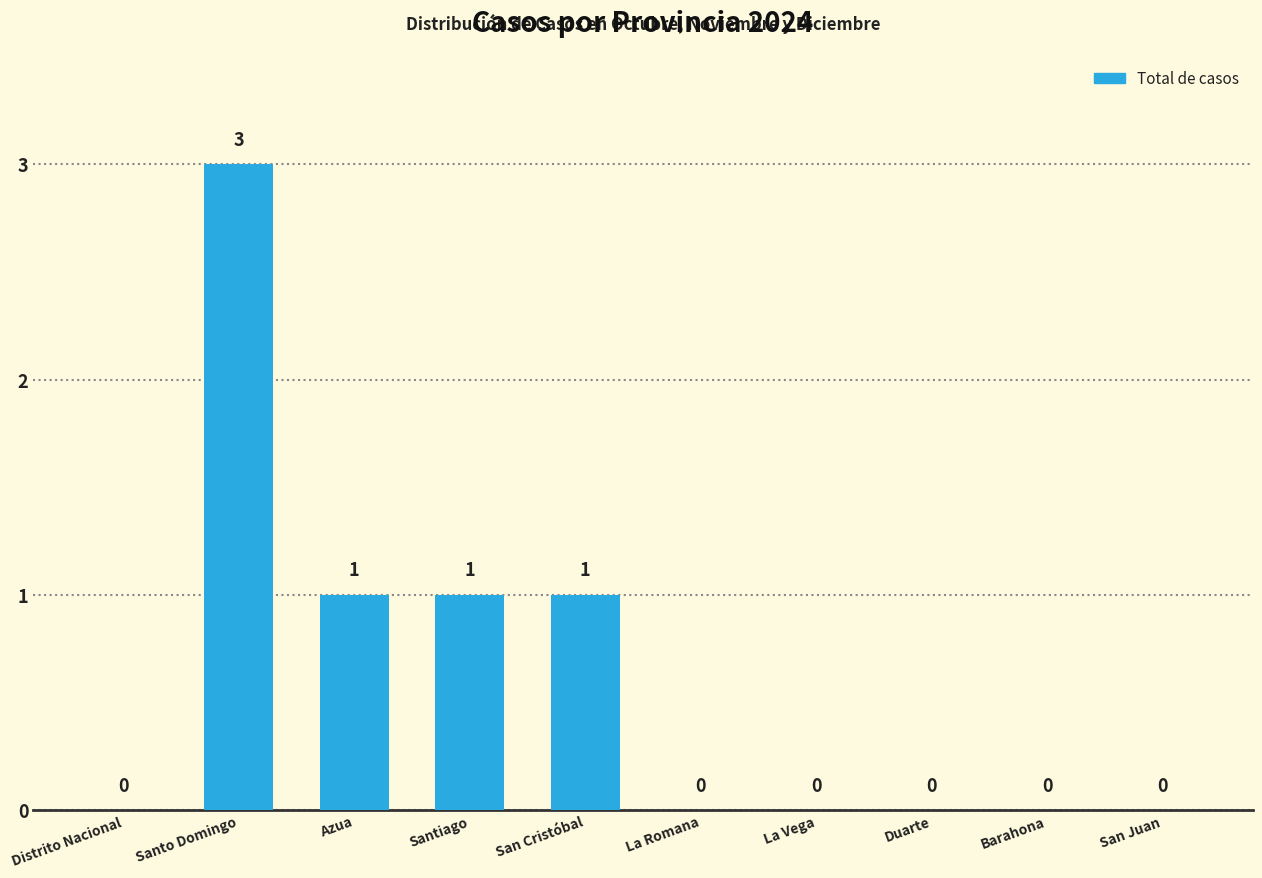

Is it true that the value at Azua is 2?

False